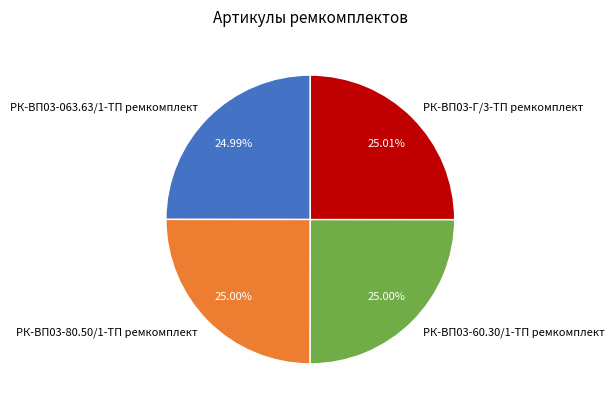

Does any single category account for the majority?

No